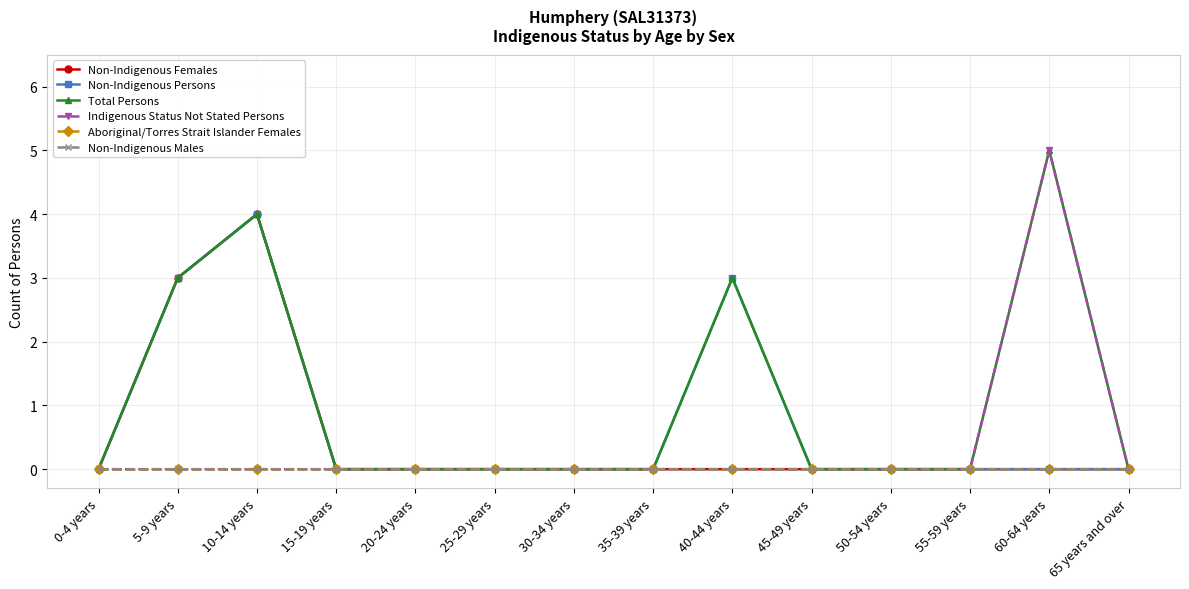

Reading left to right, extract all data points from this chart.

Non-Indigenous Females: 0	3	4	0	0	0	0	0	0	0	0	0	0	0
Non-Indigenous Persons: 0	3	4	0	0	0	0	0	3	0	0	0	0	0
Total Persons: 0	3	4	0	0	0	0	0	3	0	0	0	5	0
Indigenous Status Not Stated Persons: 0	0	0	0	0	0	0	0	0	0	0	0	5	0
Aboriginal/Torres Strait Islander Females: 0	0	0	0	0	0	0	0	0	0	0	0	0	0
Non-Indigenous Males: 0	0	0	0	0	0	0	0	0	0	0	0	0	0